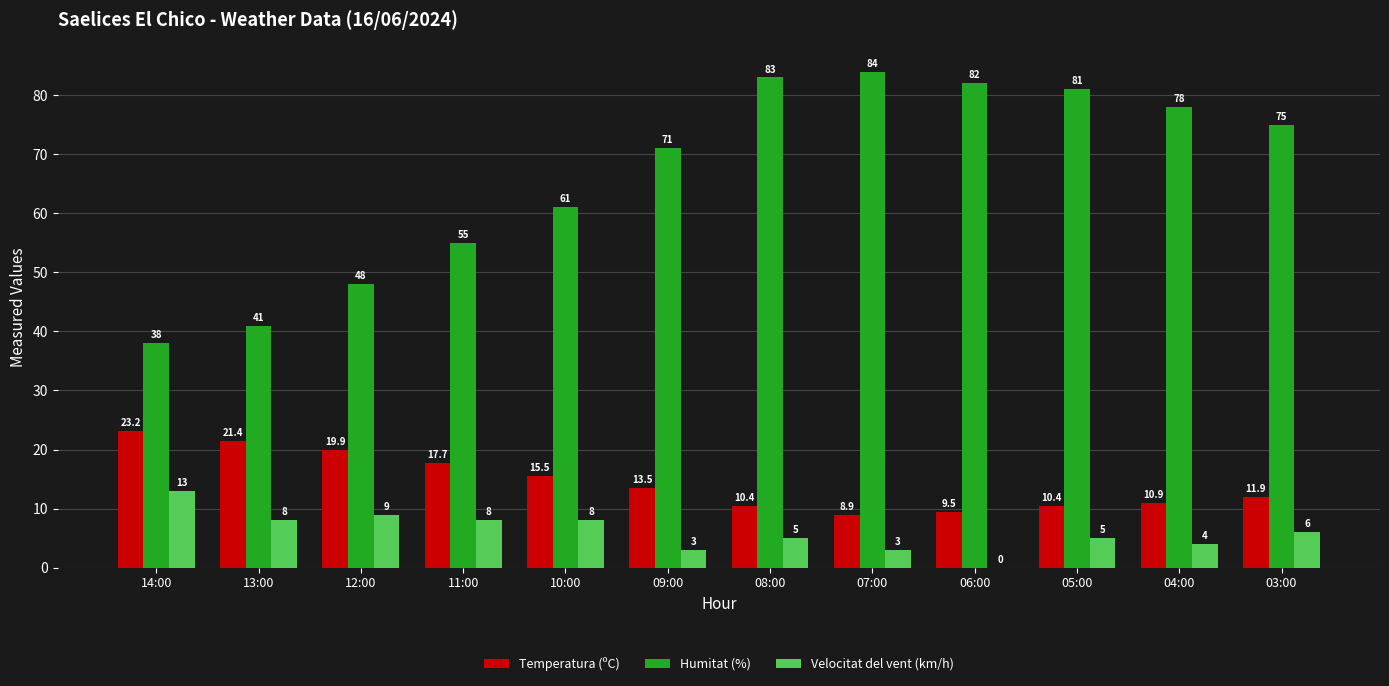

At which label is Humitat (%) closest to 61?

10:00